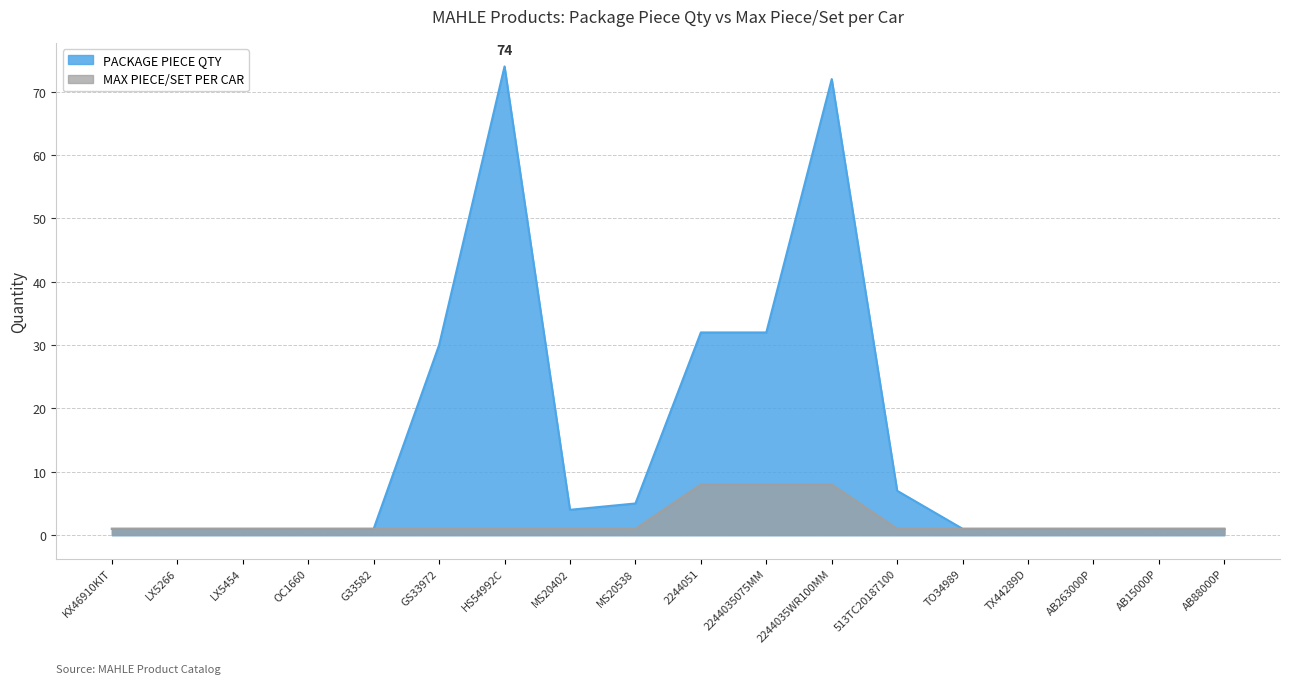

Which has a higher value, LX5454 or 2244035075MM?

2244035075MM